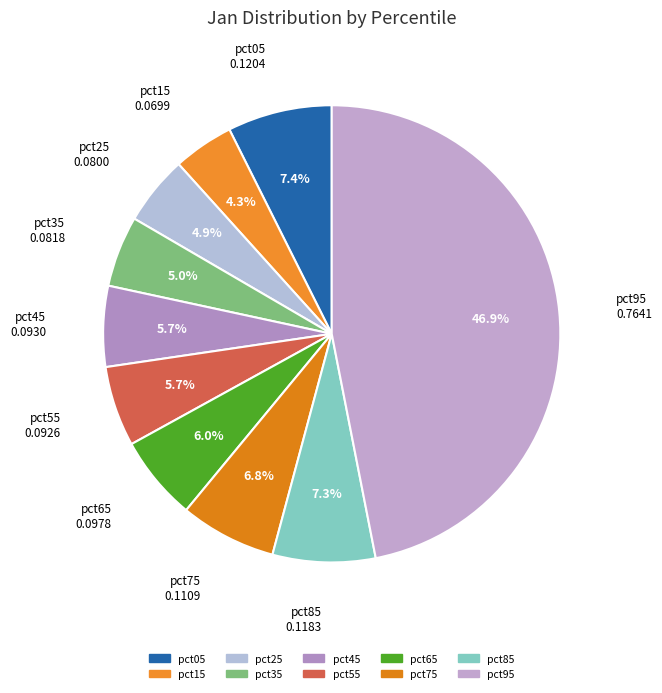

Which slice is the largest?

pct95